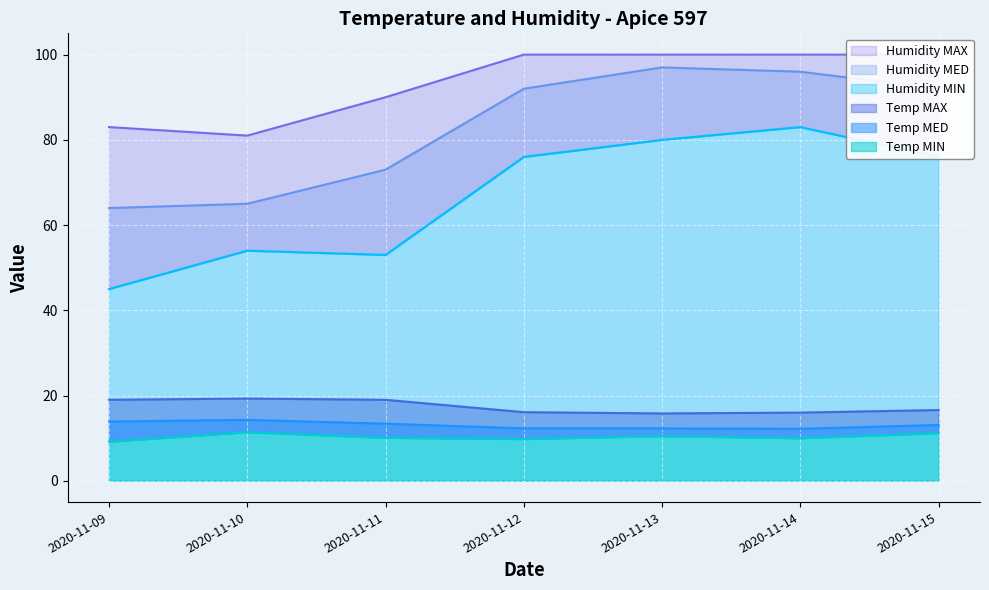

True or false: Humidity MED and Temp MIN intersect in this chart.

False